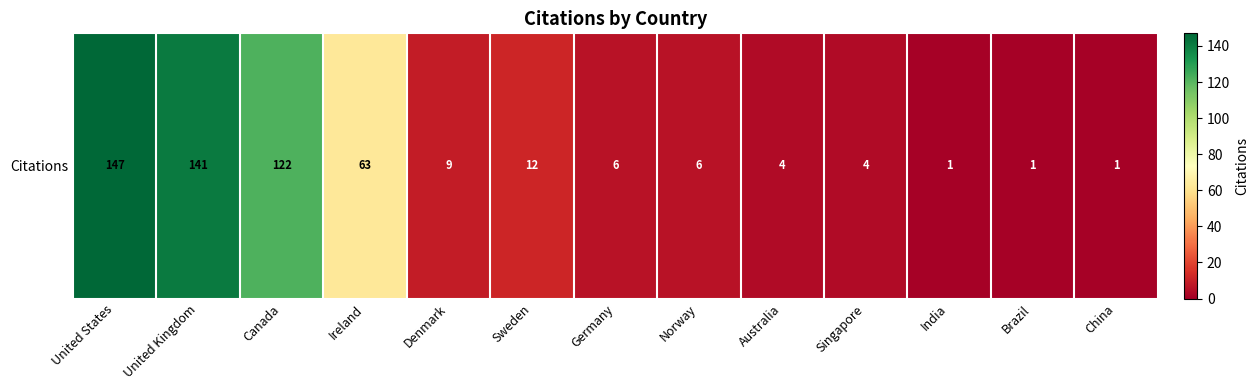

The chart shows a value of 141 at United Kingdom. True or false?

True